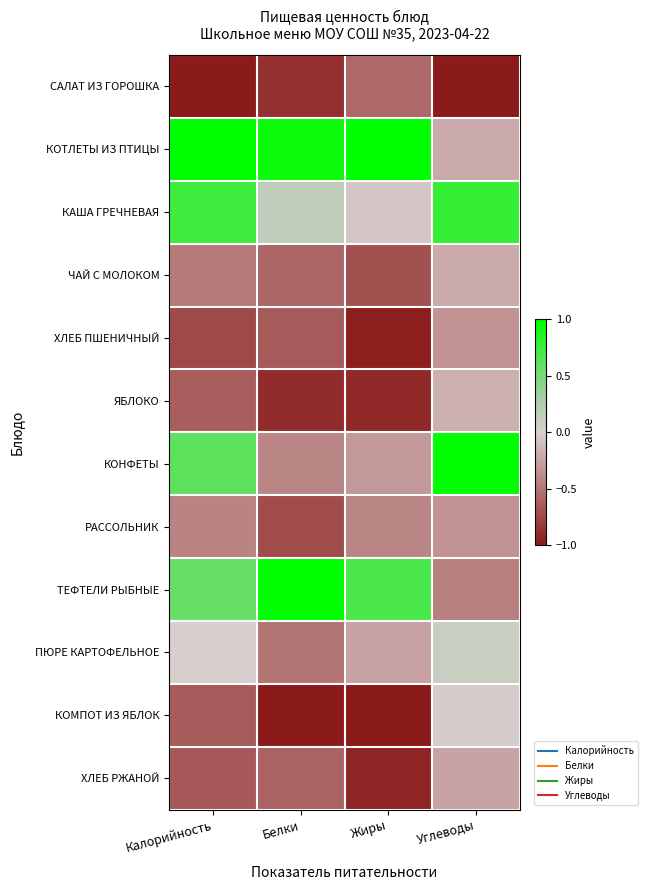

At how many categories does at least one series exceed 0?

4